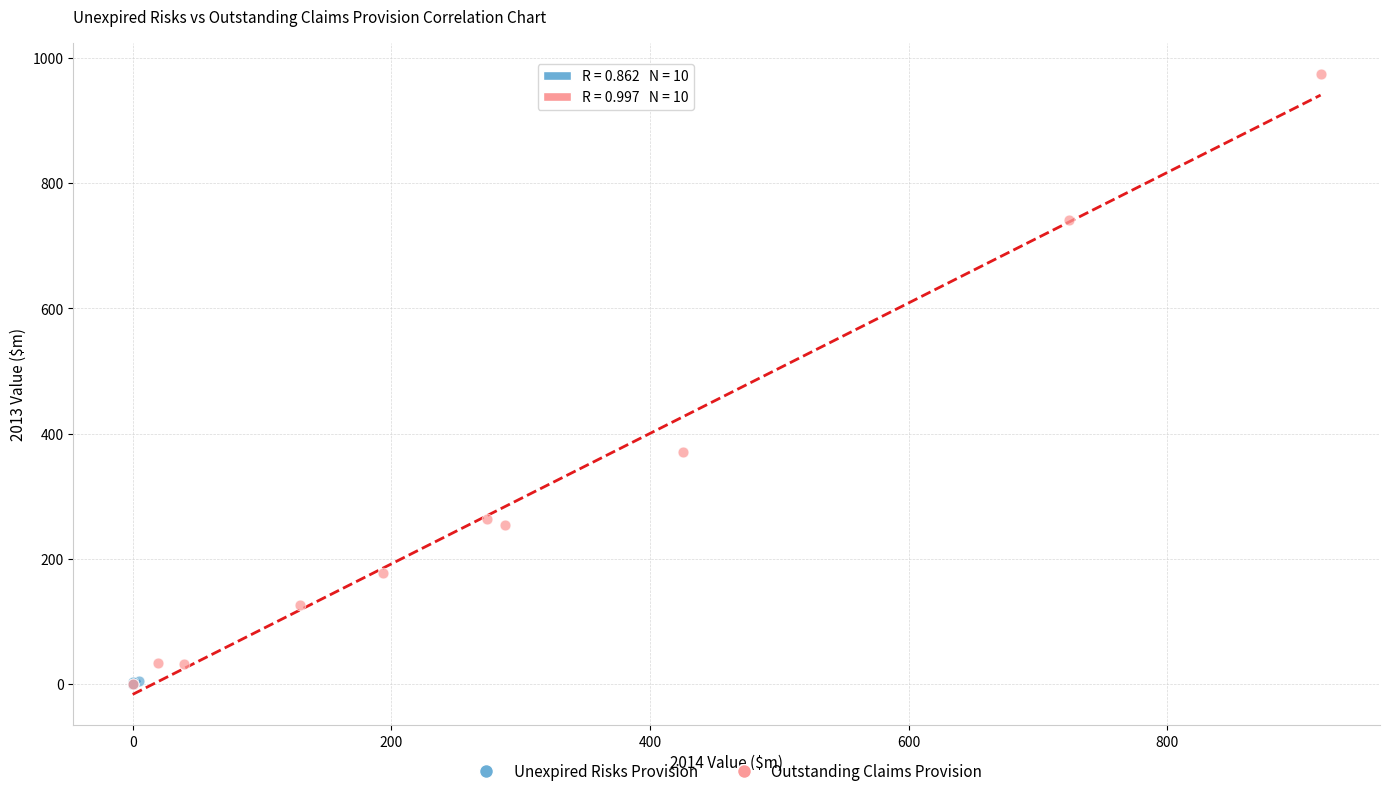

What are all the series names shown in the legend?

Unexpired Risks Provision, Outstanding Claims Provision